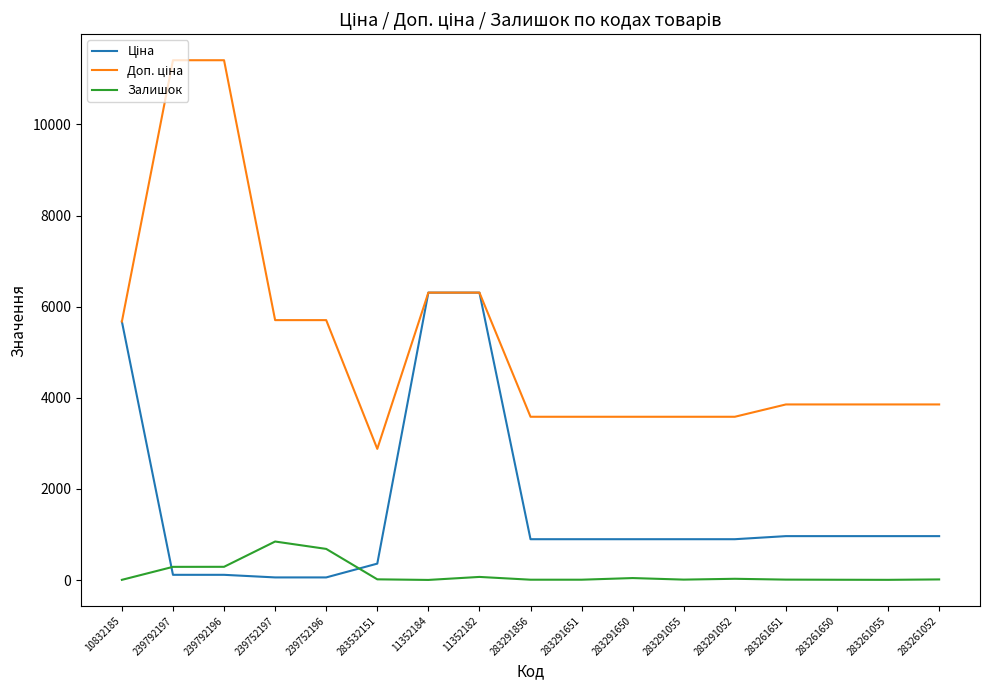

Is it true that Залишок equals 2.0 at 11352184?

True